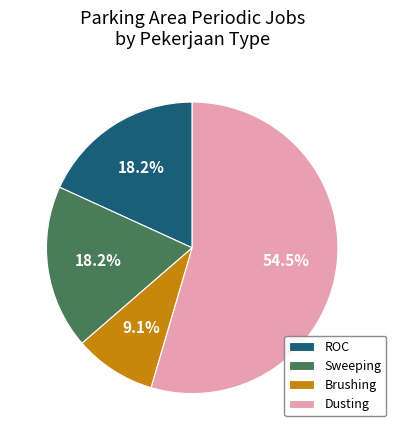

Is there any slice that represents more than half of the pie?

Yes